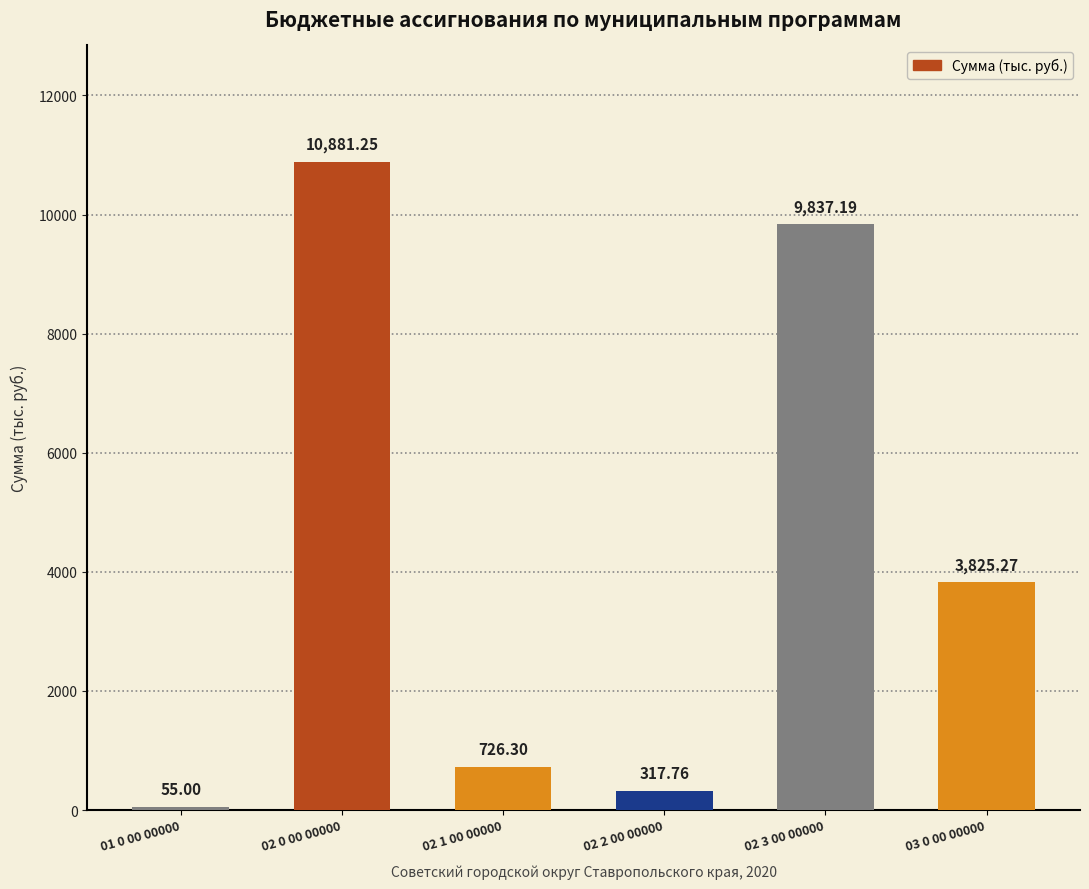

What is the minimum value shown in the chart?

55.0